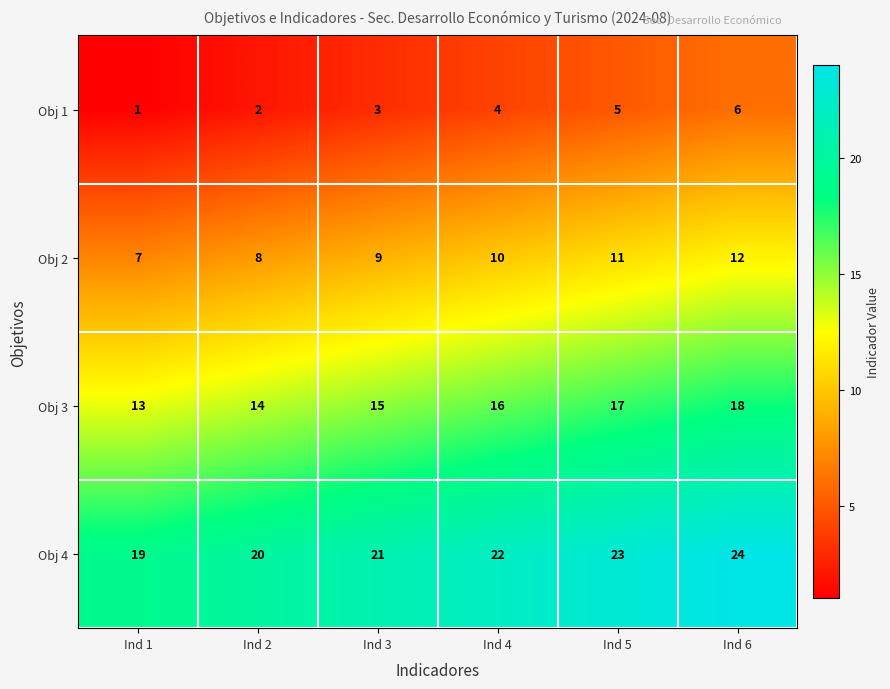

At which category is the sum across all series the highest?

Ind 6